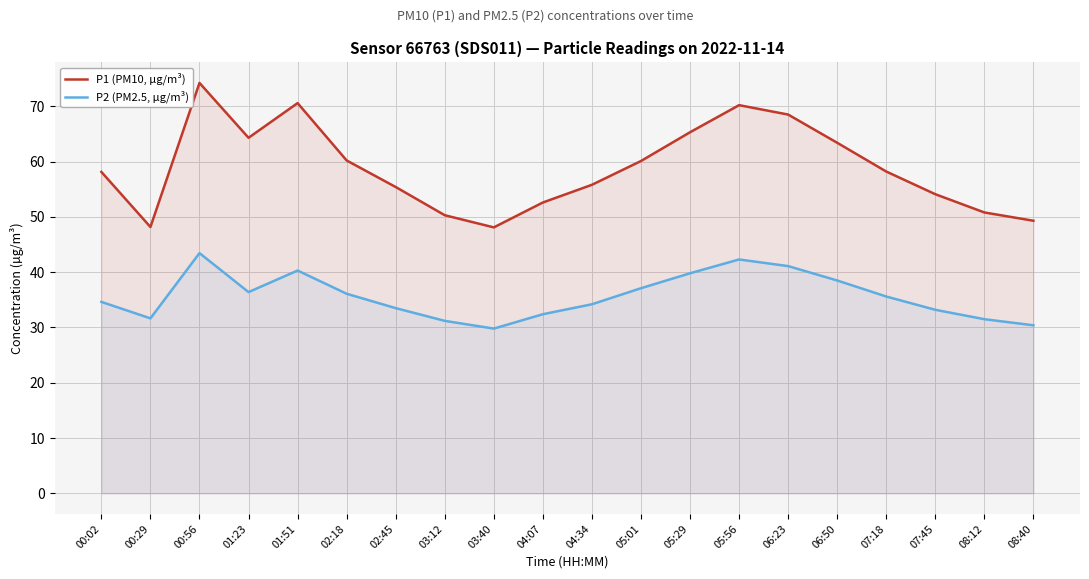

What is the total value across all series at 06:23?

109.6